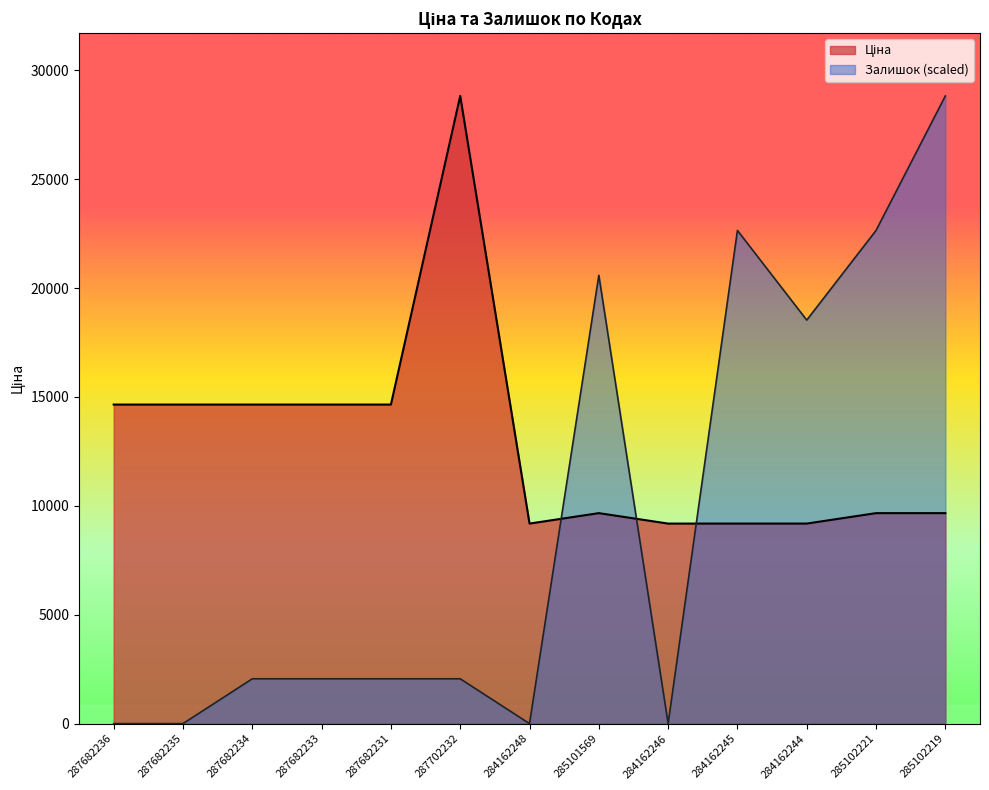

After their last crossing, which series has the higher values: Залишок or Ціна?

Залишок